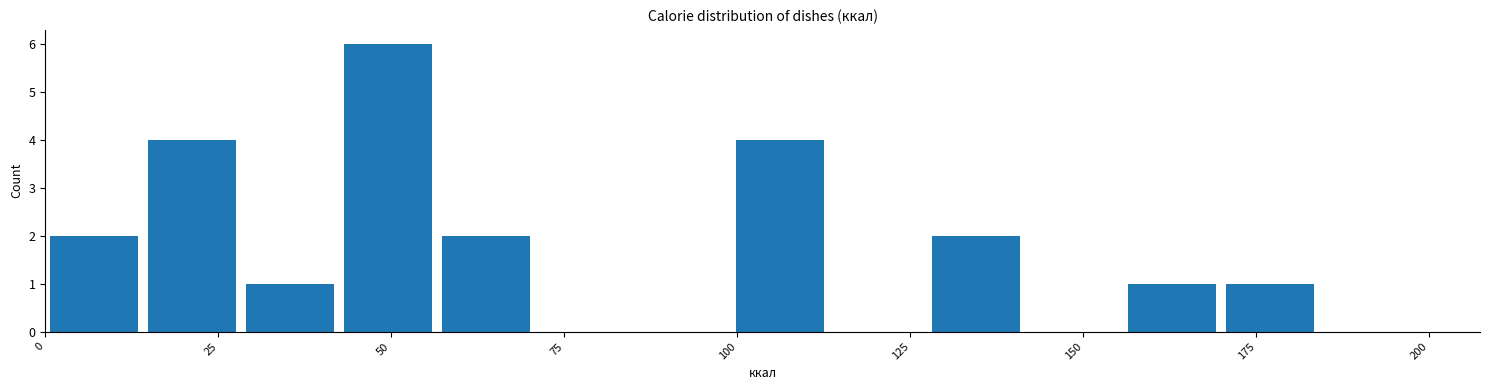

Around what value on the x-axis is the tallest bar? Give the approximate position of its centre, as read against the axis.

50